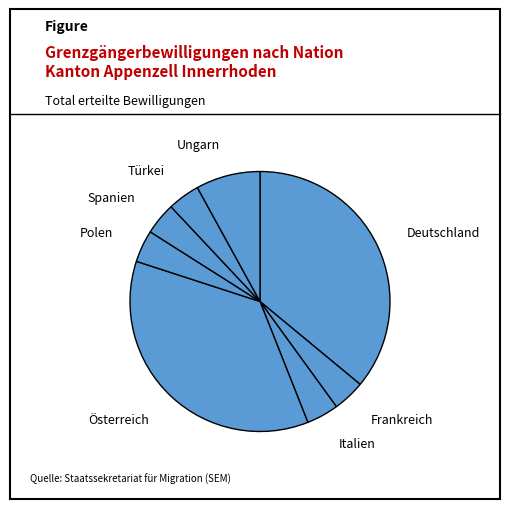

How many segments does this pie chart have?

8